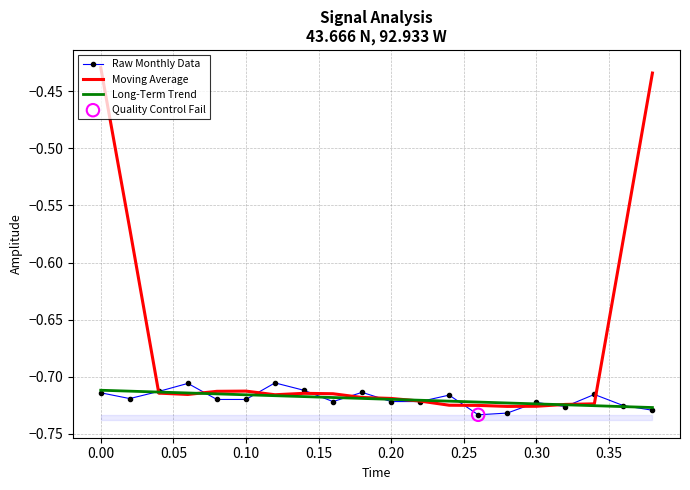

Which series contains the lowest Y value?

Raw Monthly Data